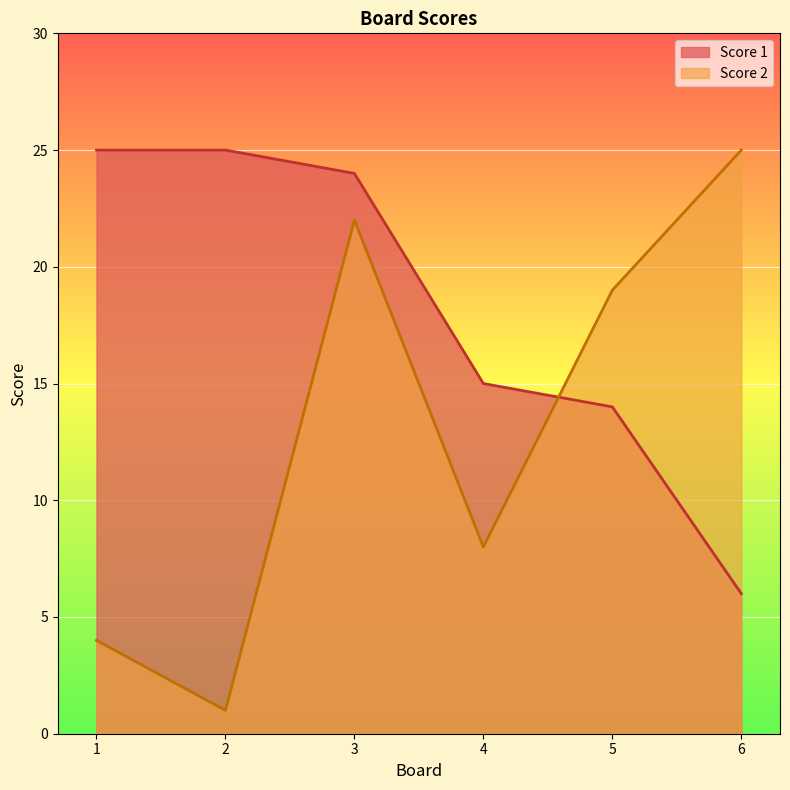

The Score 2 series shows 8 at 4. True or false?

True